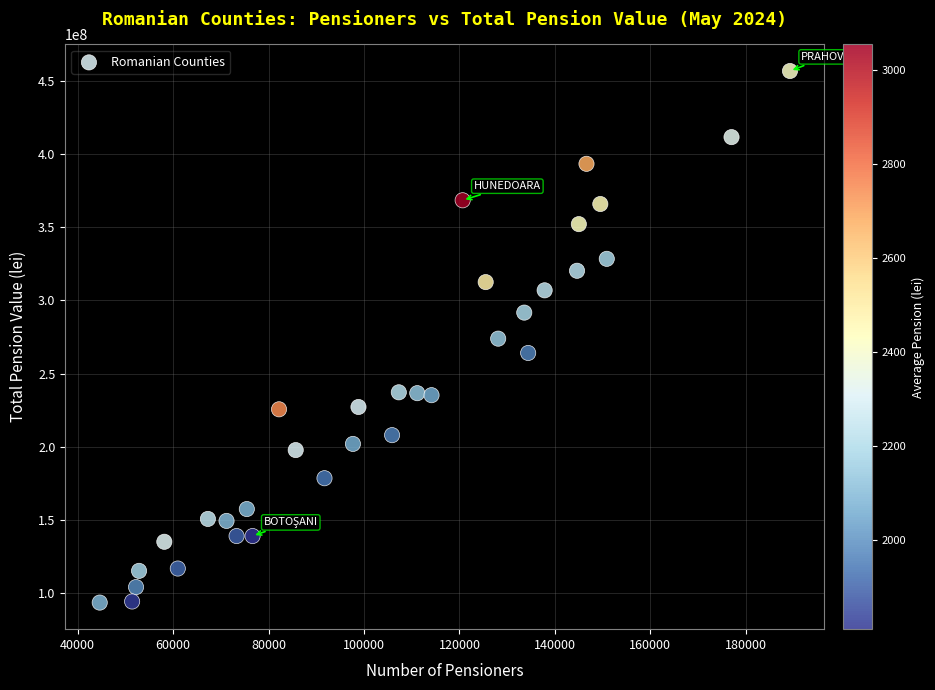

What is the range of X values (max minus min)?

144594